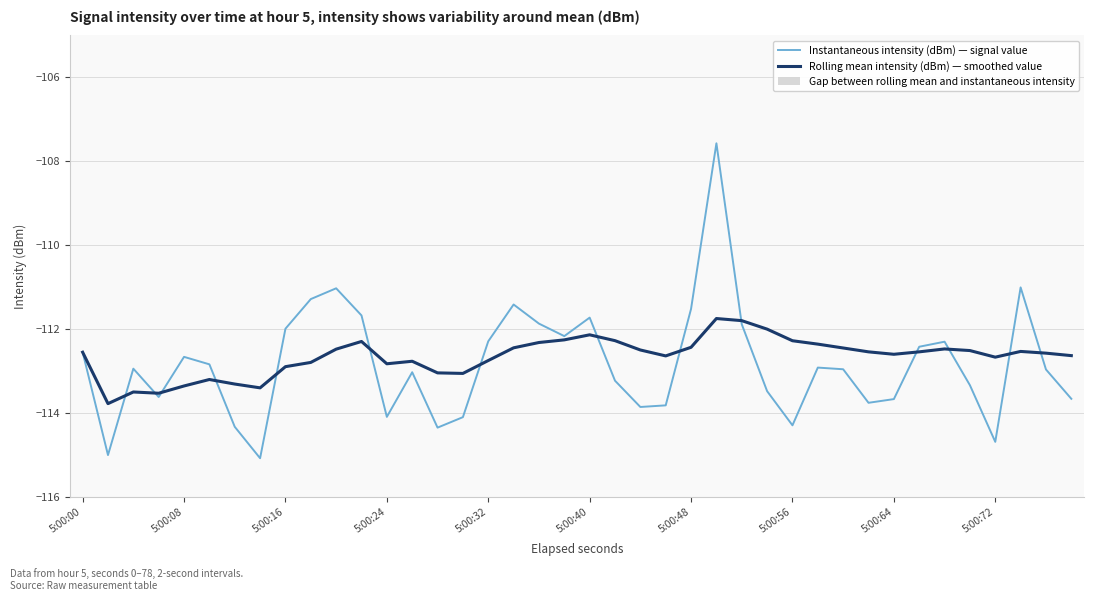

True or false: Rolling mean intensity (dBm) — smoothed value has a value of -62.2 at 5:00:40.

False